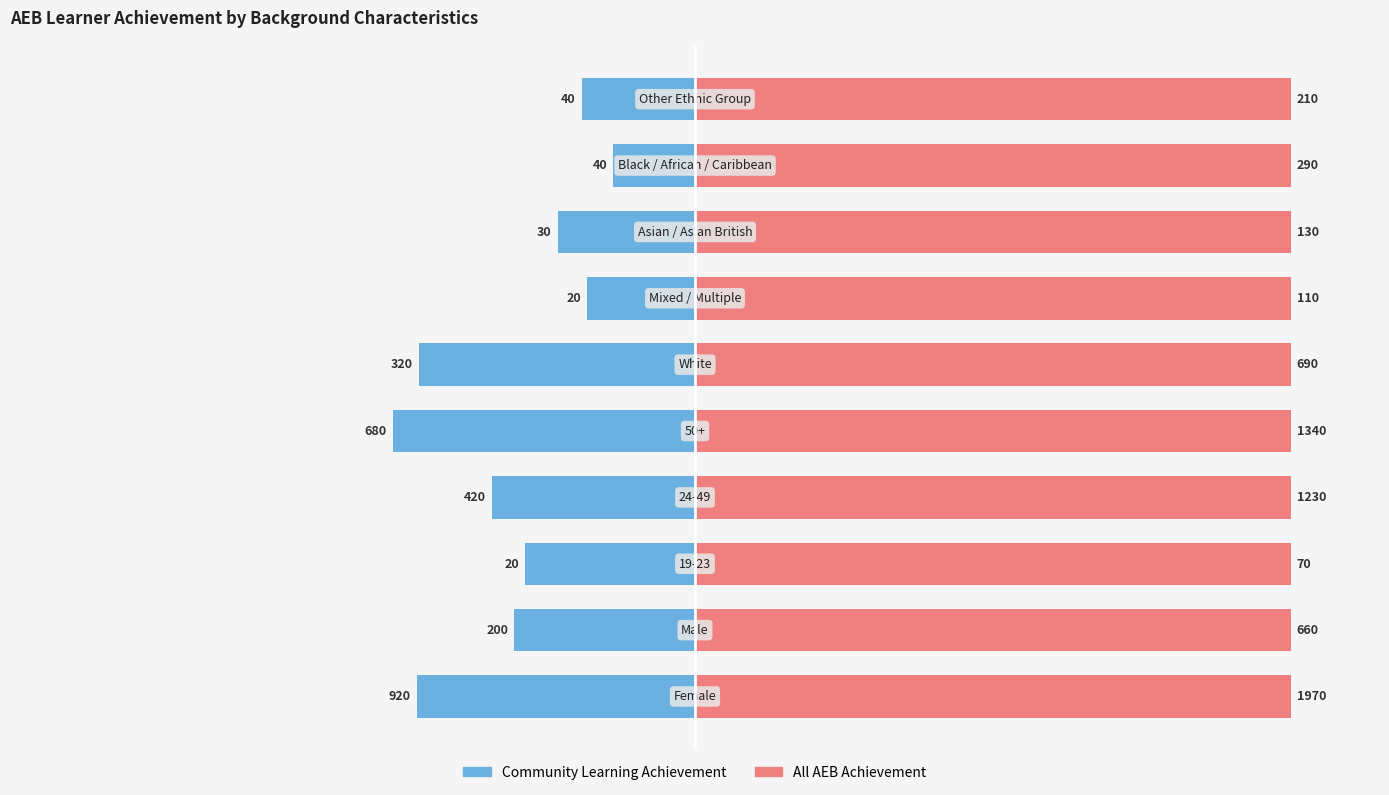

At how many categories does at least one series exceed -32?

10